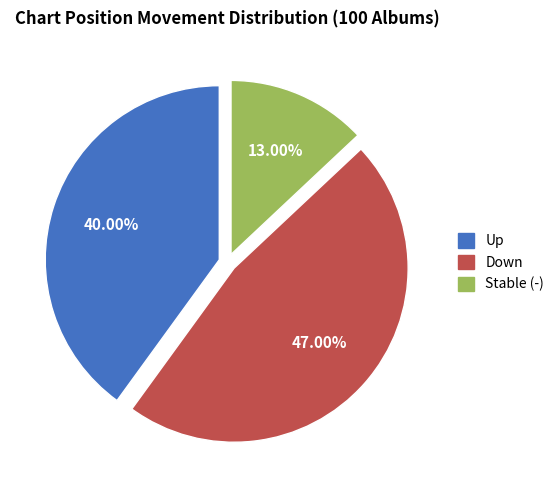

Count the number of slices in the pie.

3